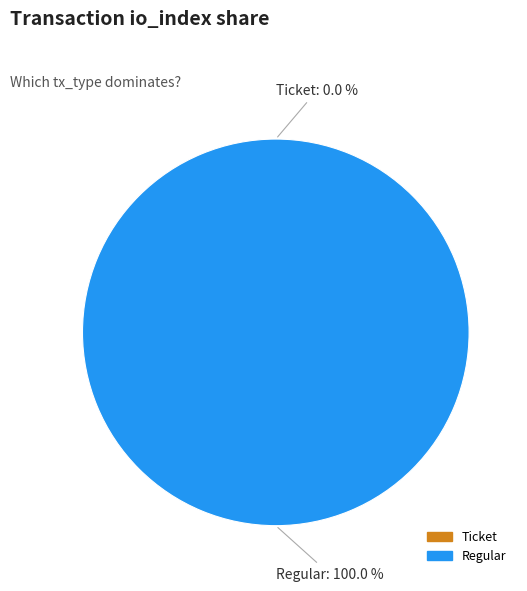

Rank the categories by value from lowest to highest.

Ticket, Regular